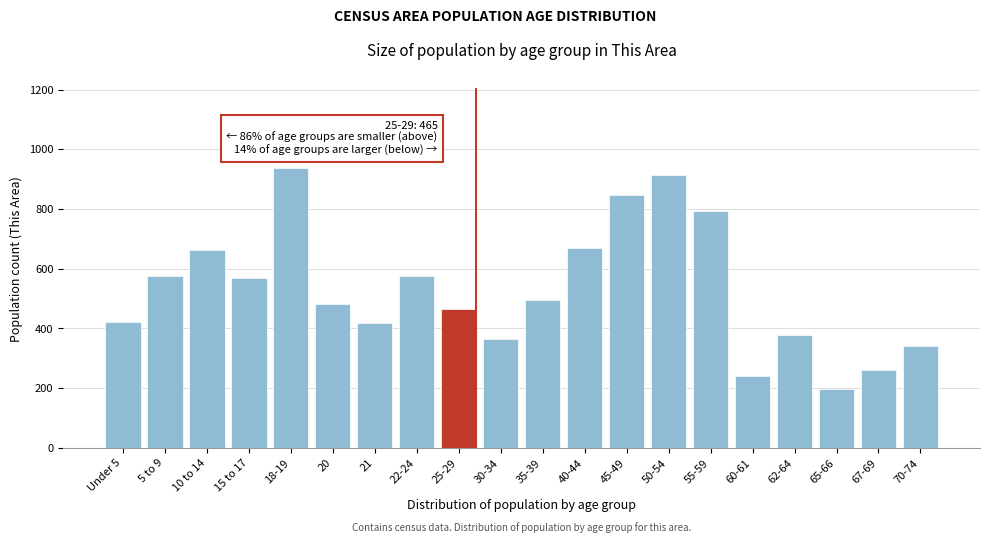

What is the difference between the maximum and minimum values?

741